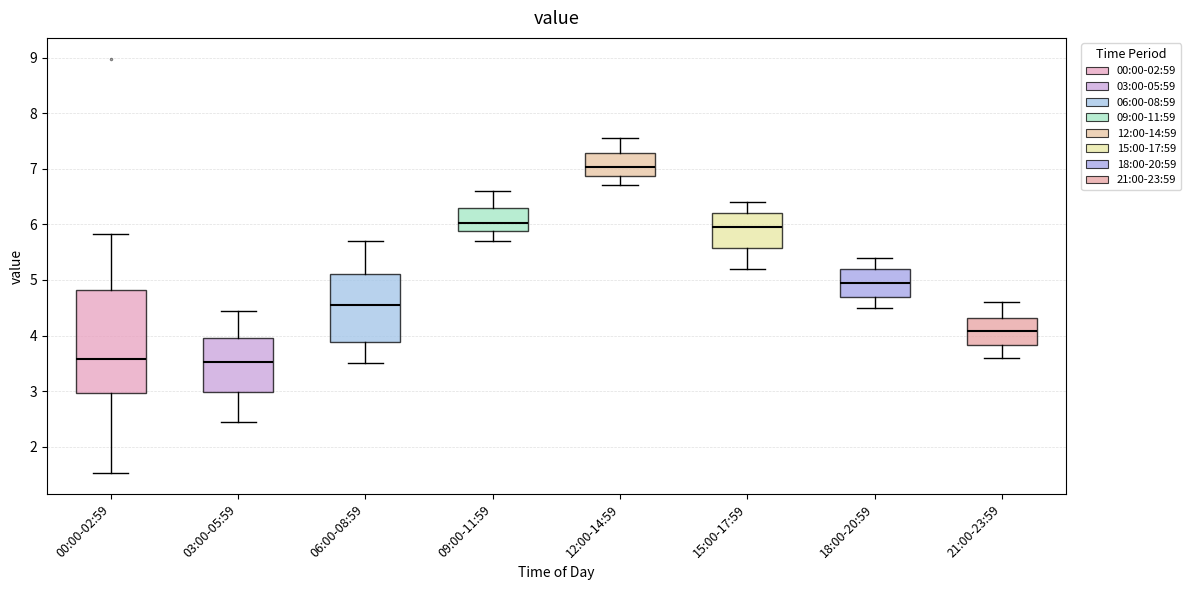

Reading left to right, transcribe this box plot: for each box, give where its median line is, the range the box spans, and where its two whiskers end, as read against the y-axis. The values are not printed on the chart, so give them approximately, as read against the axis.

00:00-02:59: median 3.6, box 3.0 to 4.8, whiskers 1.5 to 5.8
03:00-05:59: median 3.5, box 3.0 to 4.0, whiskers 2.5 to 4.5
06:00-08:59: median 4.6, box 3.9 to 5.1, whiskers 3.5 to 5.7
09:00-11:59: median 6.0, box 5.9 to 6.3, whiskers 5.7 to 6.6
12:00-14:59: median 7.0, box 6.9 to 7.3, whiskers 6.7 to 7.6
15:00-17:59: median 6.0, box 5.6 to 6.2, whiskers 5.2 to 6.4
18:00-20:59: median 5.0, box 4.7 to 5.2, whiskers 4.5 to 5.4
21:00-23:59: median 4.1, box 3.8 to 4.3, whiskers 3.6 to 4.6